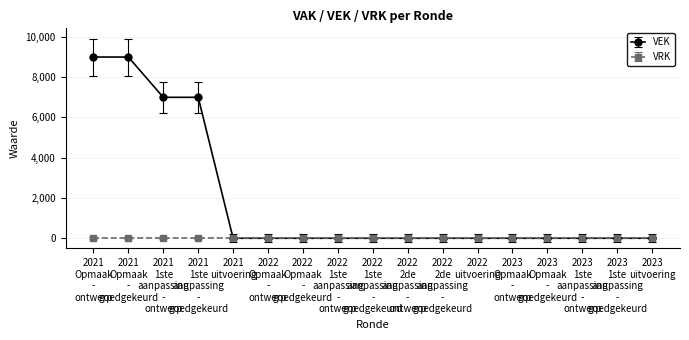

Which series has the widest spread of values?

VEK